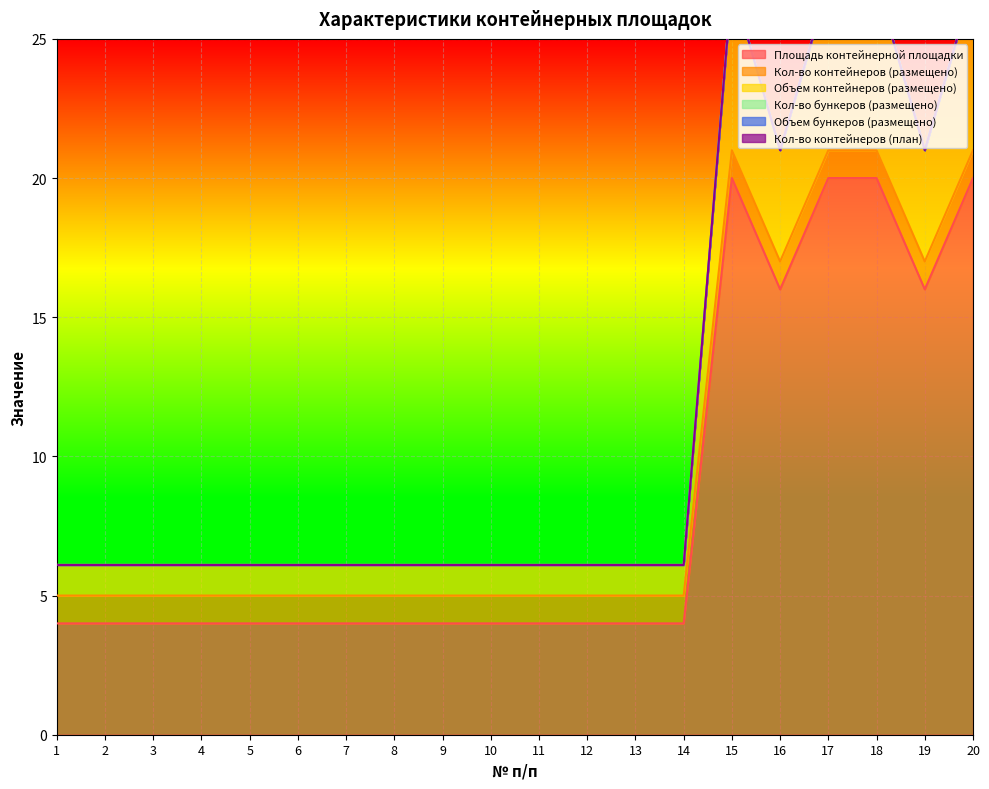

Reading left to right, list all the values displayed in this chart.

Площадь контейнерной площадки: 1=4.0	2=4.0	3=4.0	4=4.0	5=4.0	6=4.0	7=4.0	8=4.0	9=4.0	10=4.0	11=4.0	12=4.0	13=4.0	14=4.0	15=20.0	16=16.0	17=20.0	18=20.0	19=16.0	20=20.0
Кол-во контейнеров (размещено): 1=1.0	2=1.0	3=1.0	4=1.0	5=1.0	6=1.0	7=1.0	8=1.0	9=1.0	10=1.0	11=1.0	12=1.0	13=1.0	14=1.0	15=1.0	16=1.0	17=1.0	18=1.0	19=1.0	20=1.0
Объем контейнеров (размещено): 1=1.1	2=1.1	3=1.1	4=1.1	5=1.1	6=1.1	7=1.1	8=1.1	9=1.1	10=1.1	11=1.1	12=1.1	13=1.1	14=1.1	15=6.0	16=4.0	17=6.0	18=6.0	19=4.0	20=6.0
Кол-во бункеров (размещено): 1=0.0	2=0.0	3=0.0	4=0.0	5=0.0	6=0.0	7=0.0	8=0.0	9=0.0	10=0.0	11=0.0	12=0.0	13=0.0	14=0.0	15=0.0	16=0.0	17=0.0	18=0.0	19=0.0	20=0.0
Объем бункеров (размещено): 1=0.0	2=0.0	3=0.0	4=0.0	5=0.0	6=0.0	7=0.0	8=0.0	9=0.0	10=0.0	11=0.0	12=0.0	13=0.0	14=0.0	15=0.0	16=0.0	17=0.0	18=0.0	19=0.0	20=0.0
Кол-во контейнеров (план): 1=0.0	2=0.0	3=0.0	4=0.0	5=0.0	6=0.0	7=0.0	8=0.0	9=0.0	10=0.0	11=0.0	12=0.0	13=0.0	14=0.0	15=0.0	16=0.0	17=0.0	18=0.0	19=0.0	20=0.0